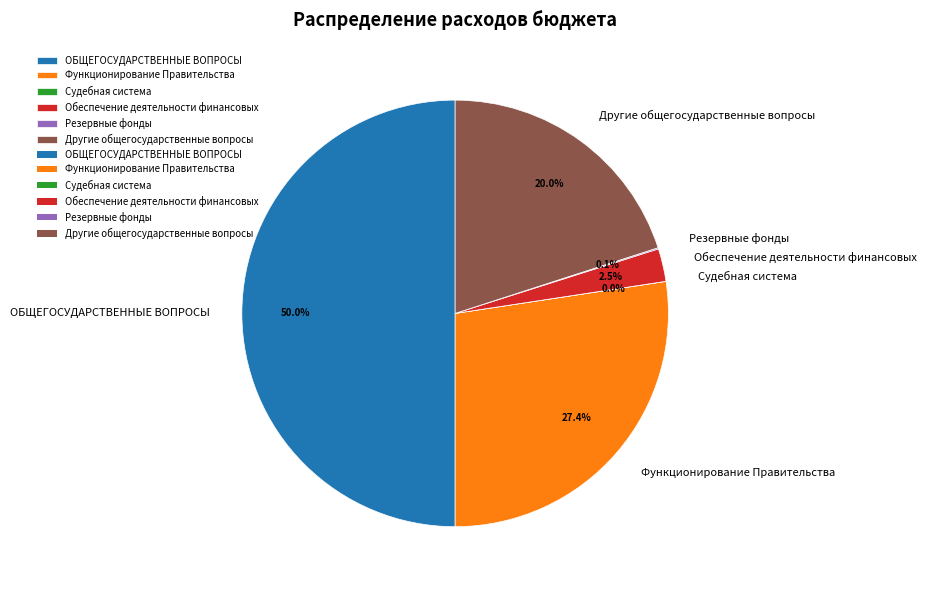

Which slice is the largest?

ОБЩЕГОСУДАРСТВЕННЫЕ ВОПРОСЫ